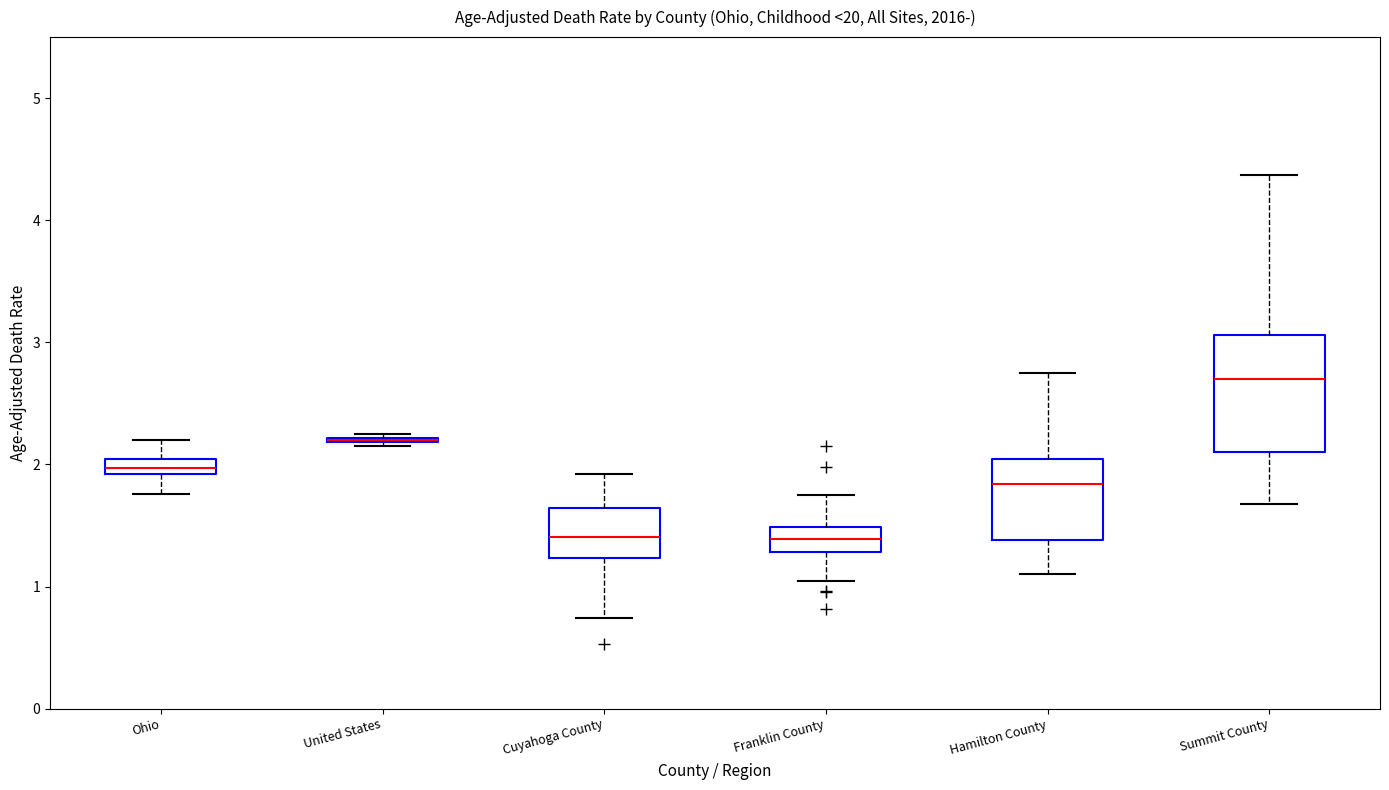

Where is the lower edge of the box for Franklin County on the y-axis? The values are not printed on the chart, so give them approximately, as read against the axis.

1.3